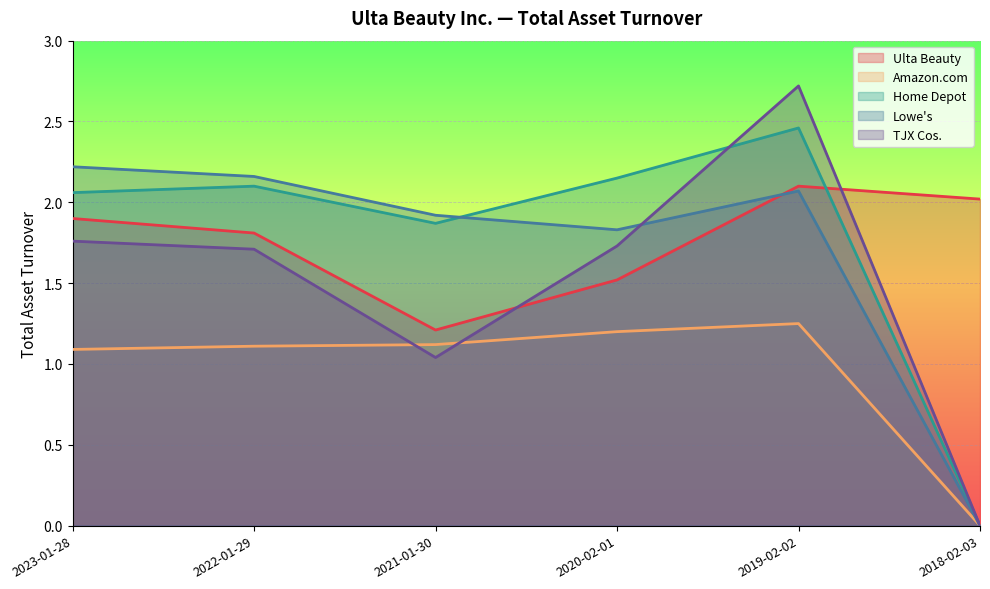

What is the sum of all TJX Cos. values?

9.0